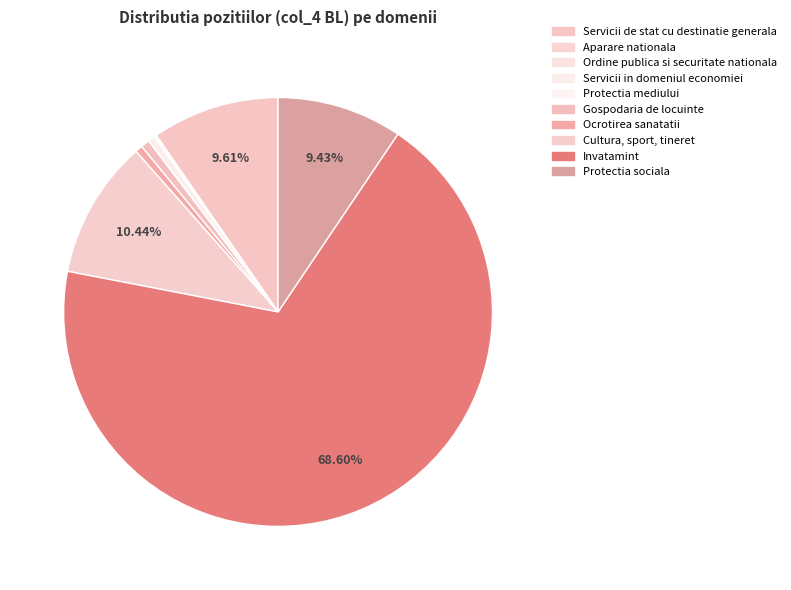

Is it true that Protectia sociala is 9% of the pie?

True